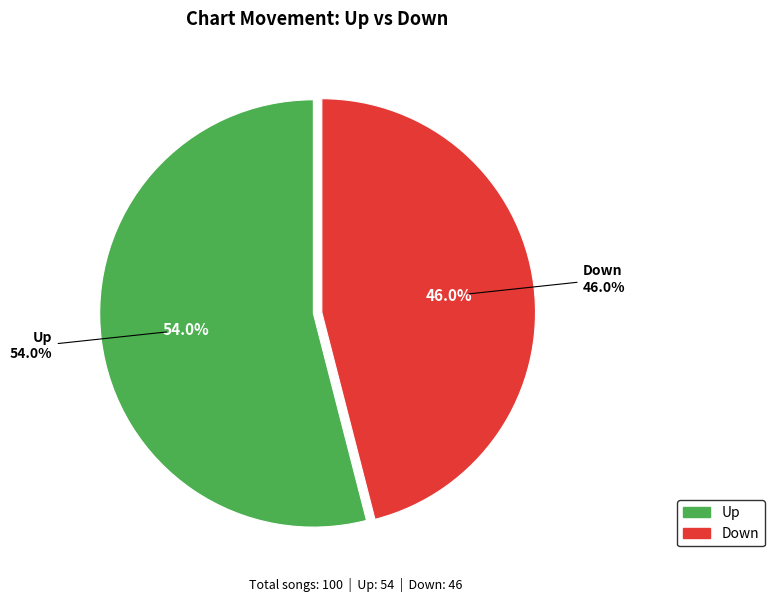

To the nearest percent, what percentage of the pie is up?

54%